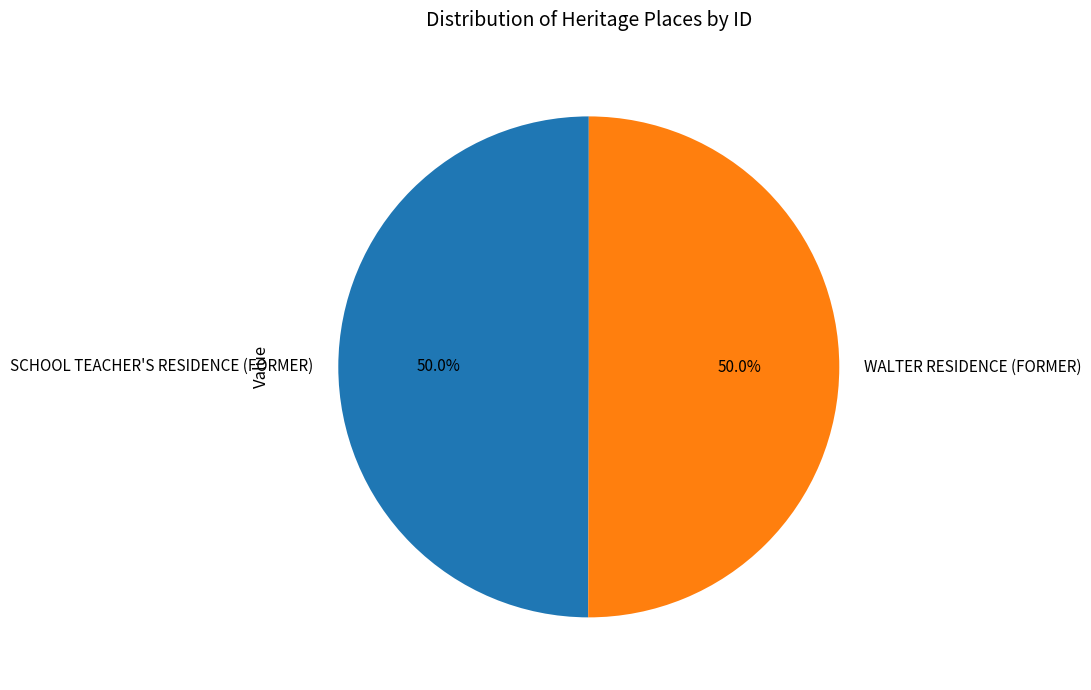

What is the ratio of the value at SCHOOL TEACHER'S RESIDENCE (FORMER) to the value at WALTER RESIDENCE (FORMER)?

1.0